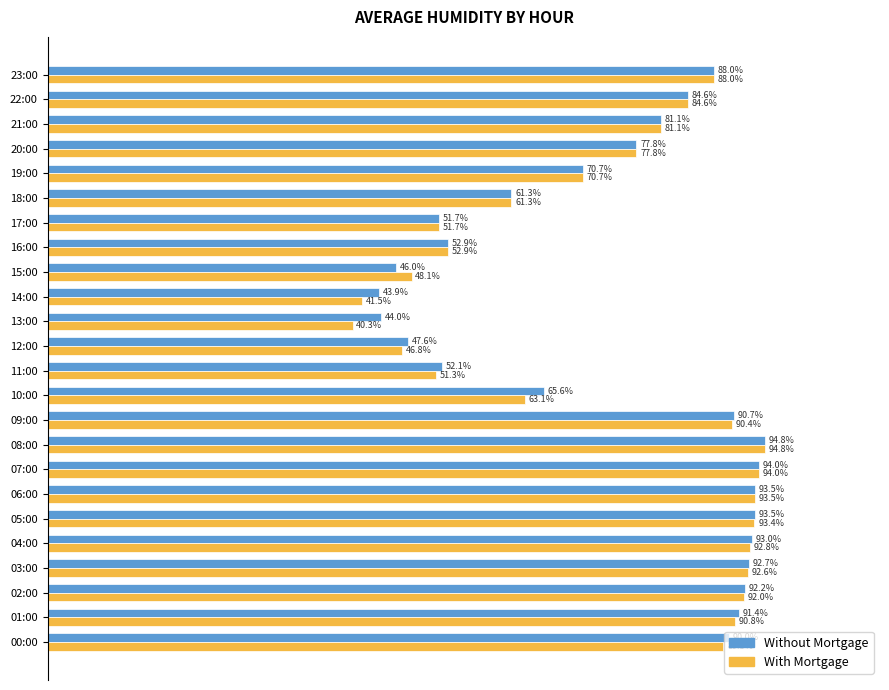

Rank the series by their average value, from lowest to highest.

With Mortgage, Without Mortgage